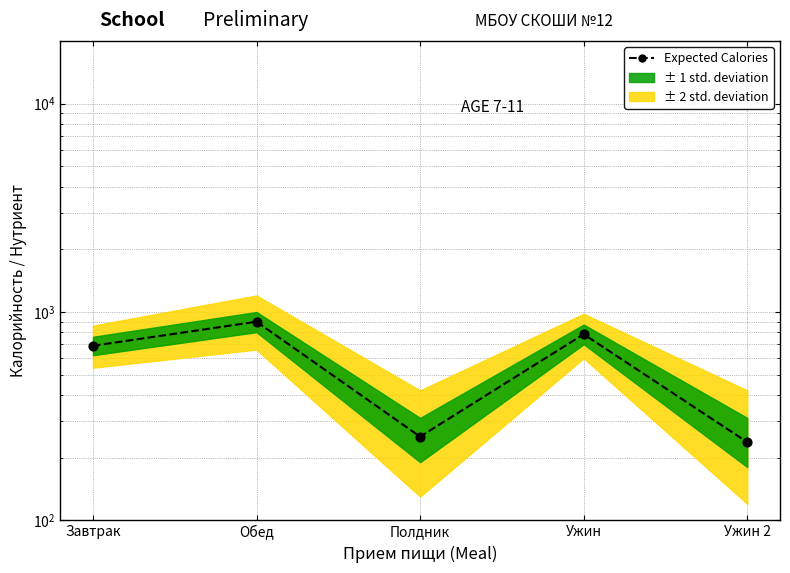

What is the change in value from Завтрак to Ужин?

+94